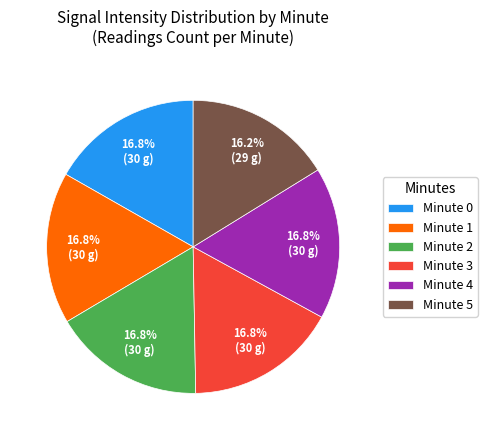

To the nearest percent, what percentage of the pie is Minute 3?

17%